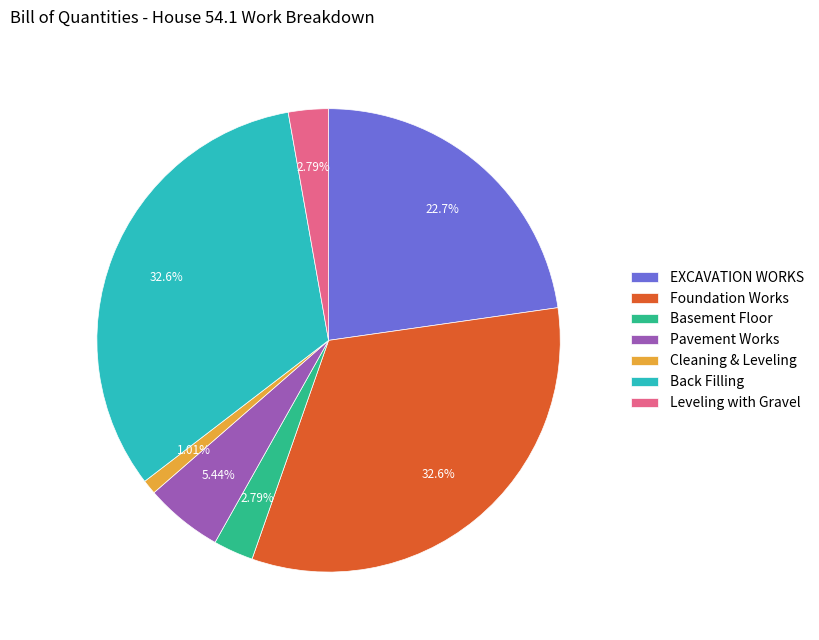

Between Pavement Works and Leveling with Gravel, which is larger?

Pavement Works